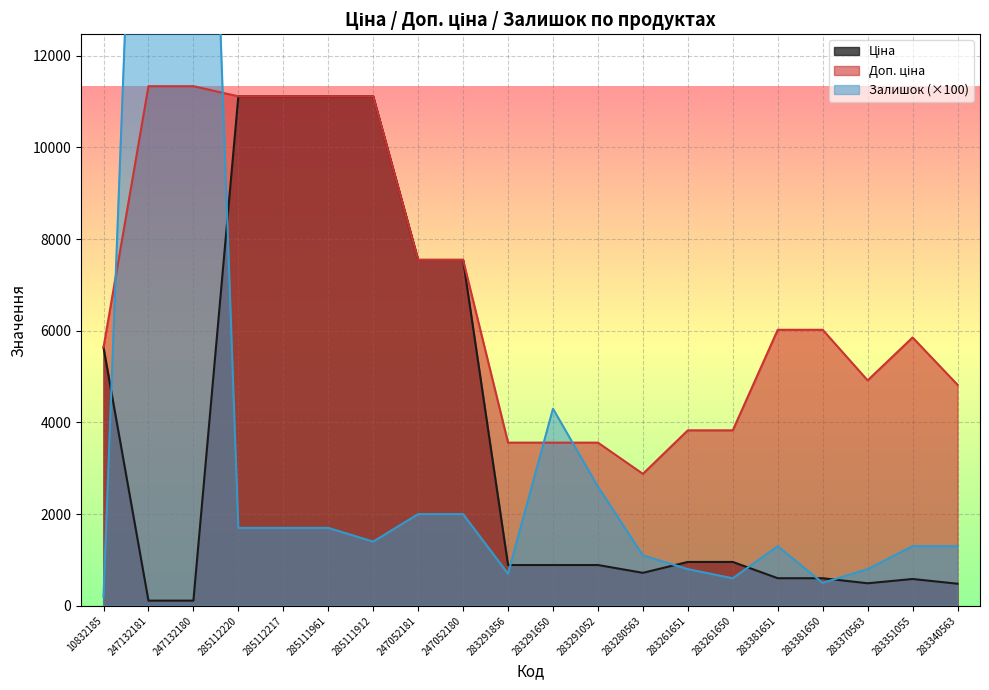

Does the chart display data point markers on the line(s)?

No